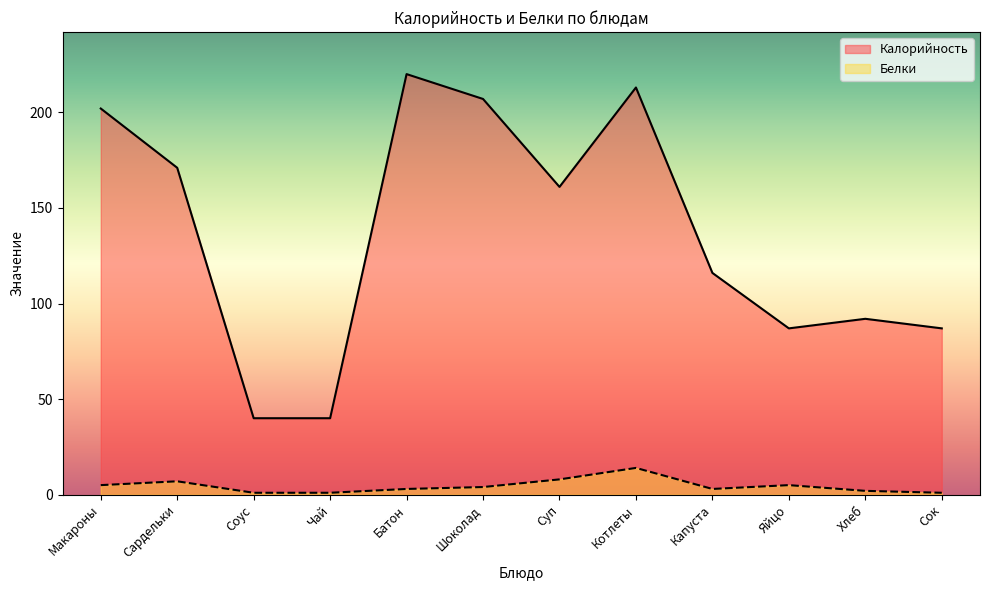

What is the sum of the Белки values at Яйцо and Батон?

8